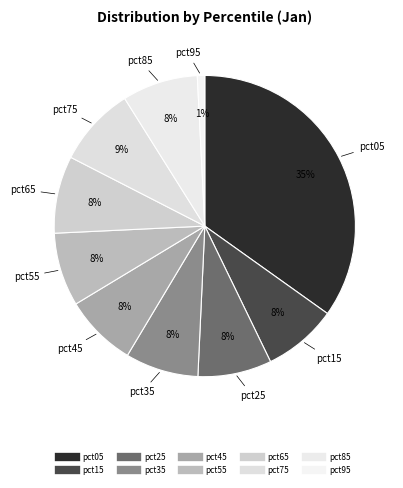

Do pct55 and pct75 together represent more than half of the pie?

No